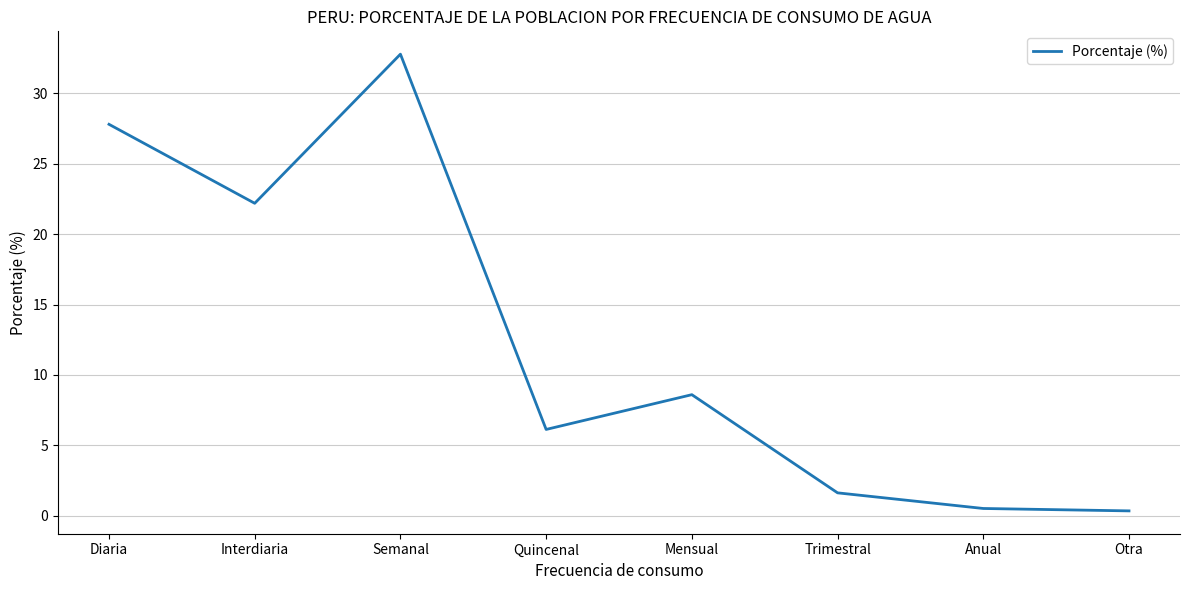

Count the number of categories in the chart.

8